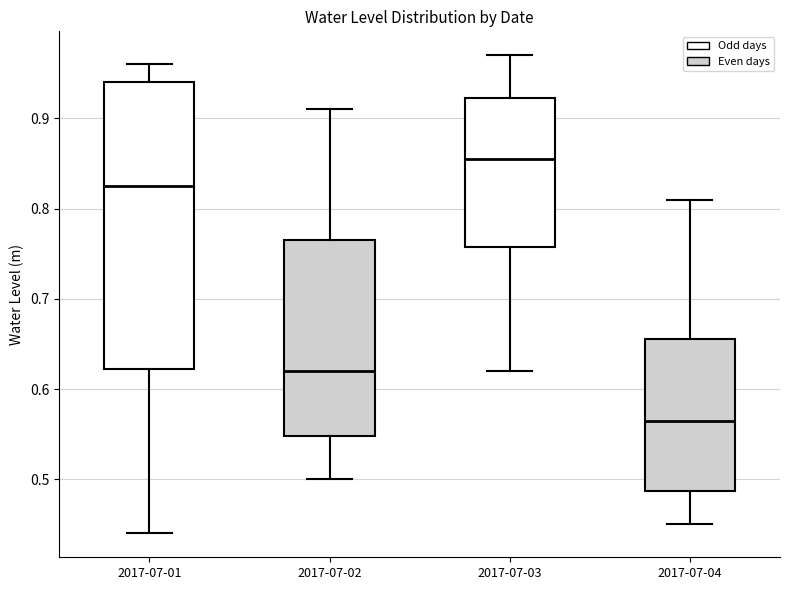

Which box has the lowest median line?

2017-07-04